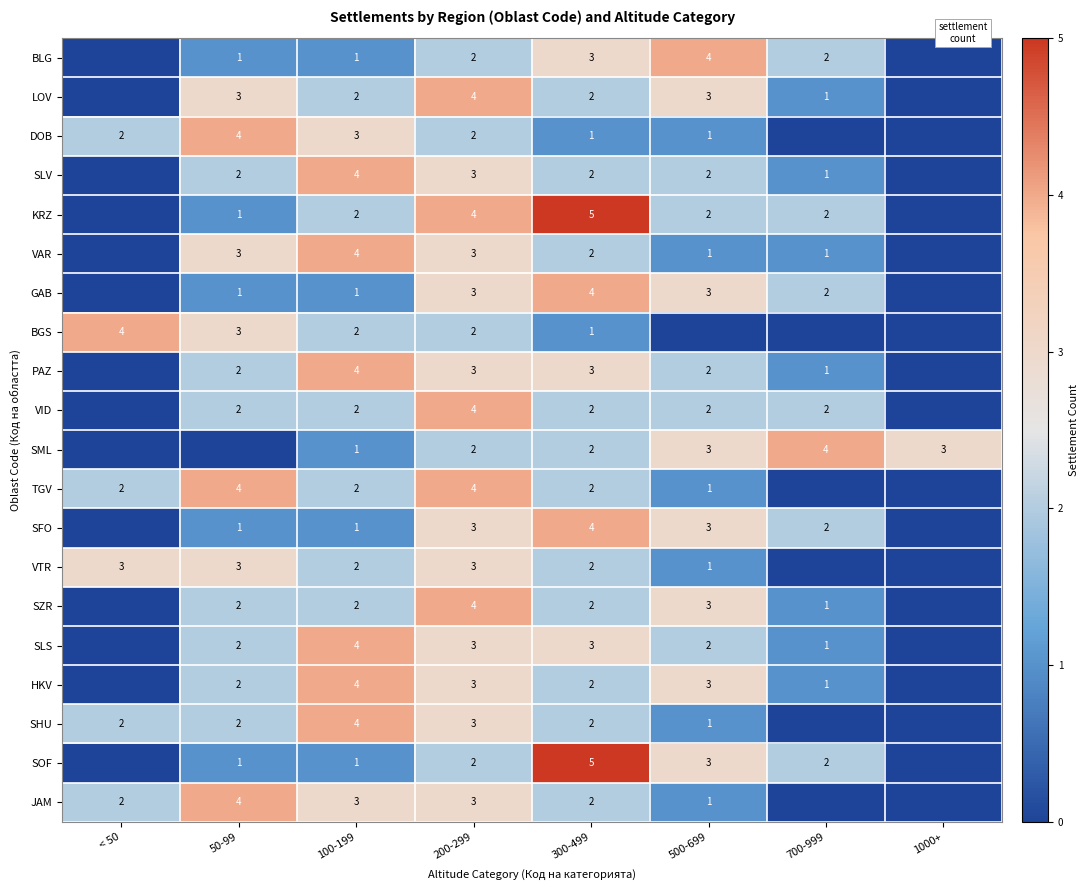

What is the maximum value shown in the chart?

5